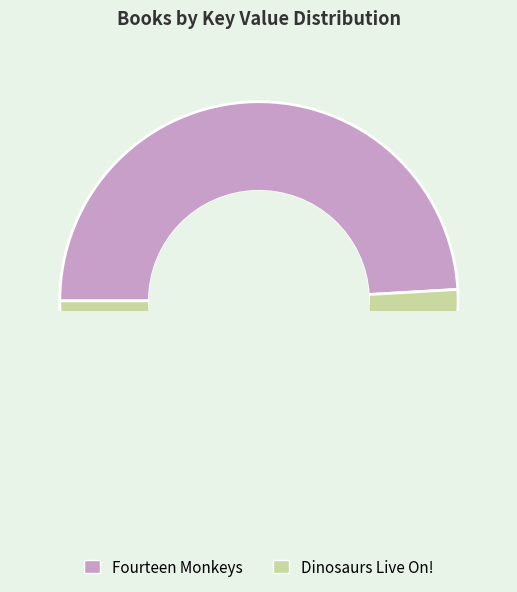

To the nearest percent, what is the combined percentage of Dinosaurs Live On! and Fourteen Monkeys?

100%